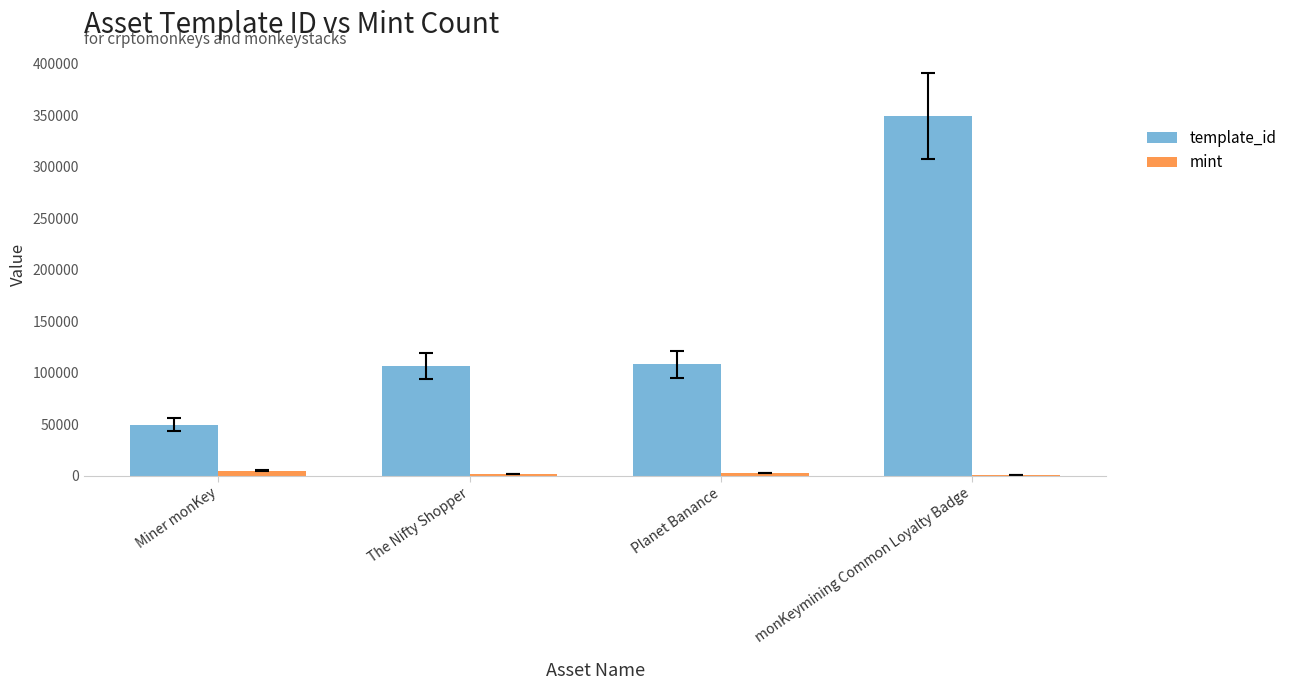

Does the chart contain stacked bars?

No